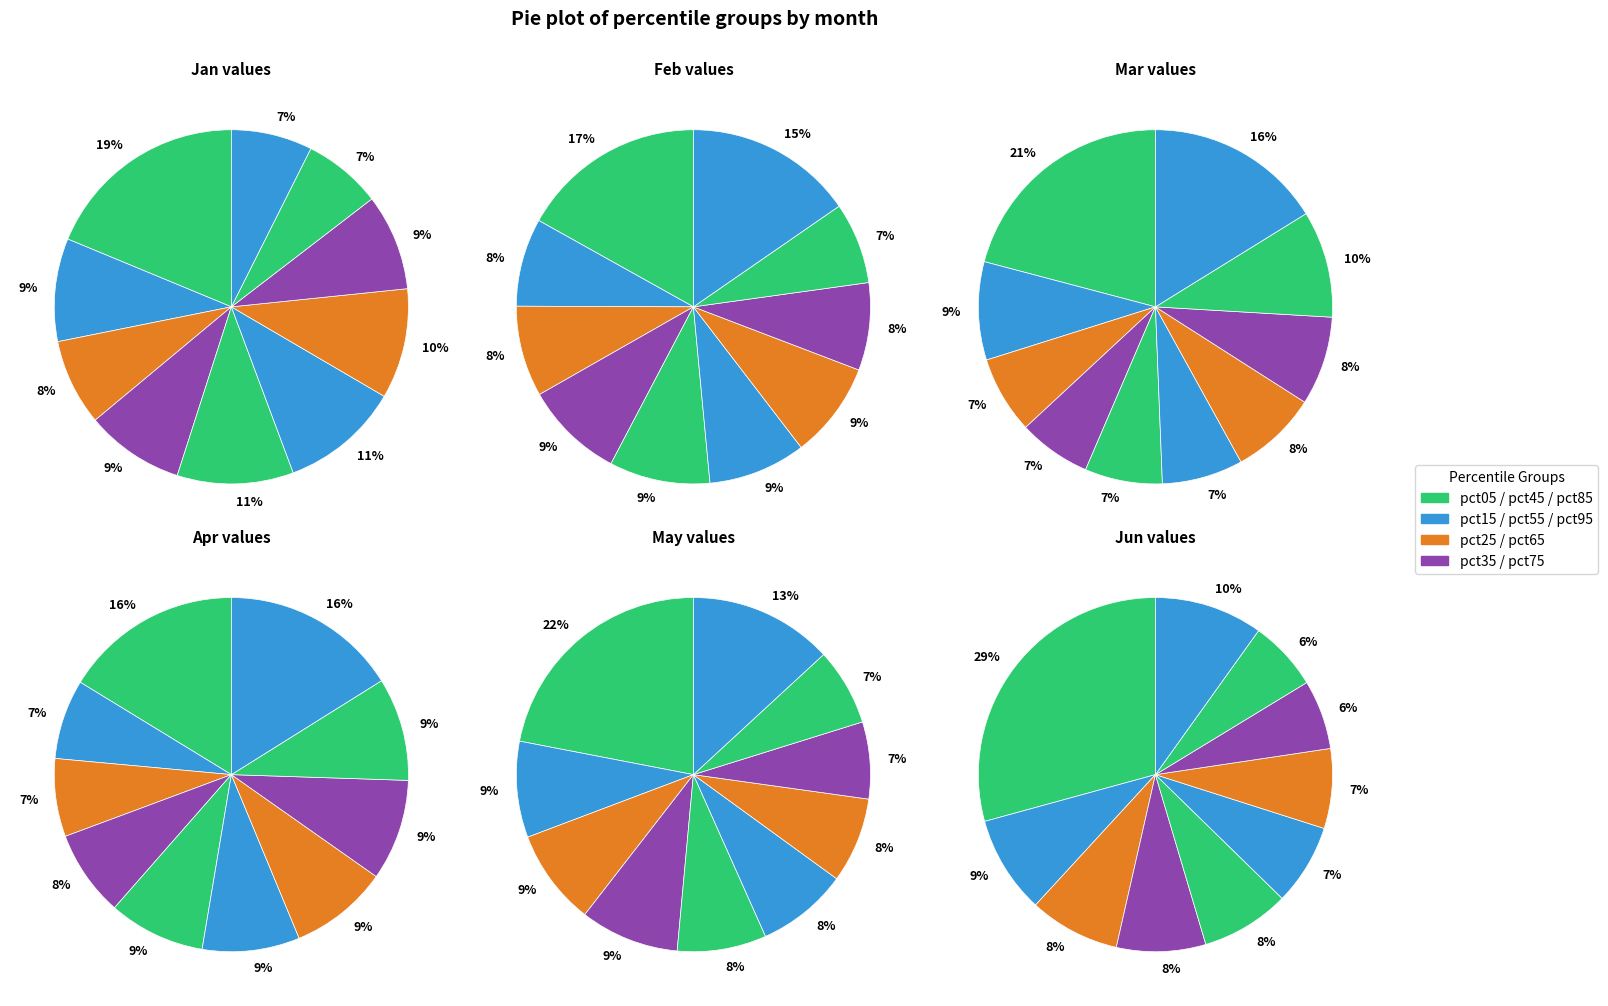

How much of the chart is everything except pct35?

91.0%